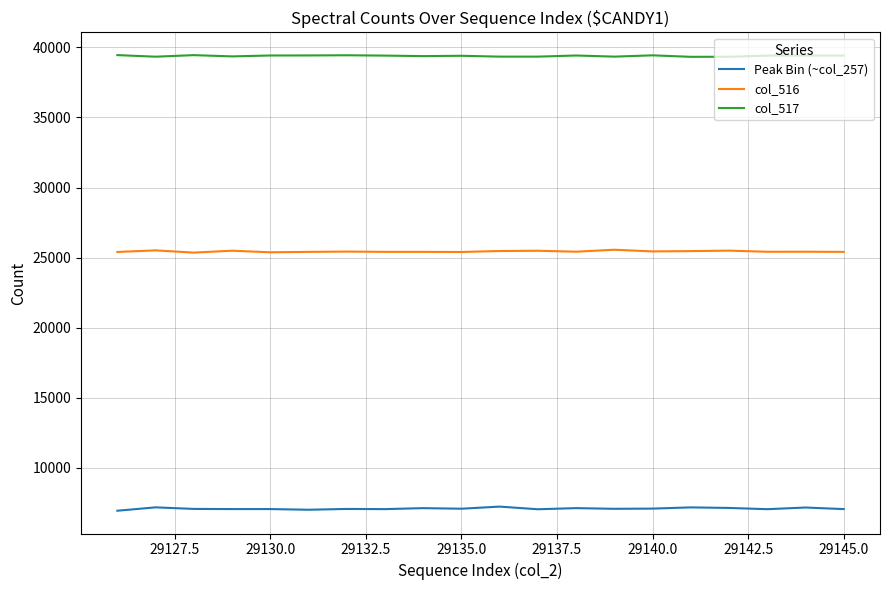

True or false: col_516 and col_517 cross at least once.

False